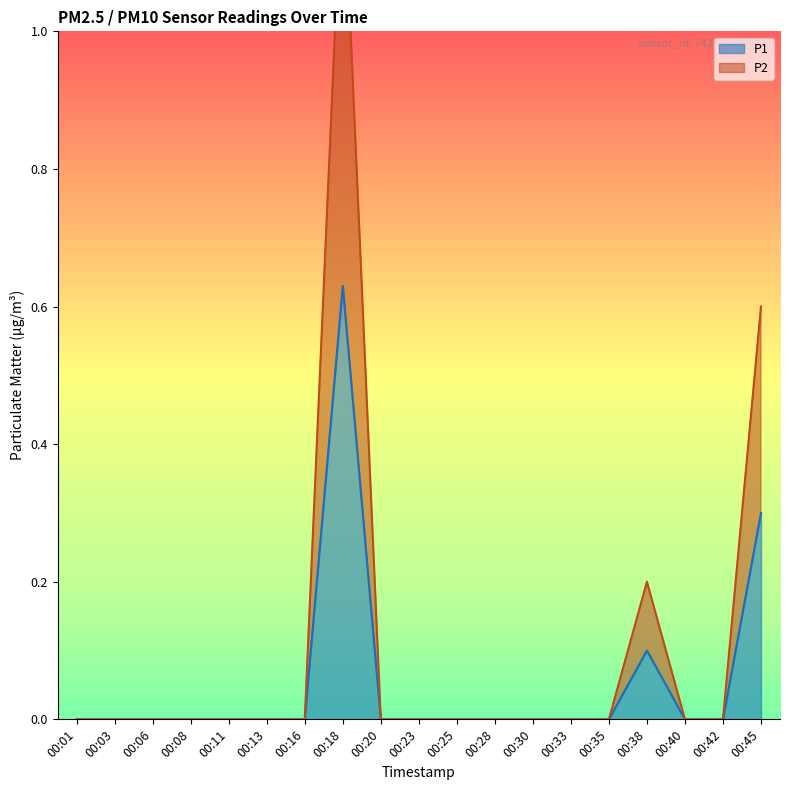

Is it true that P1 equals 0.0 at 00:16?

True